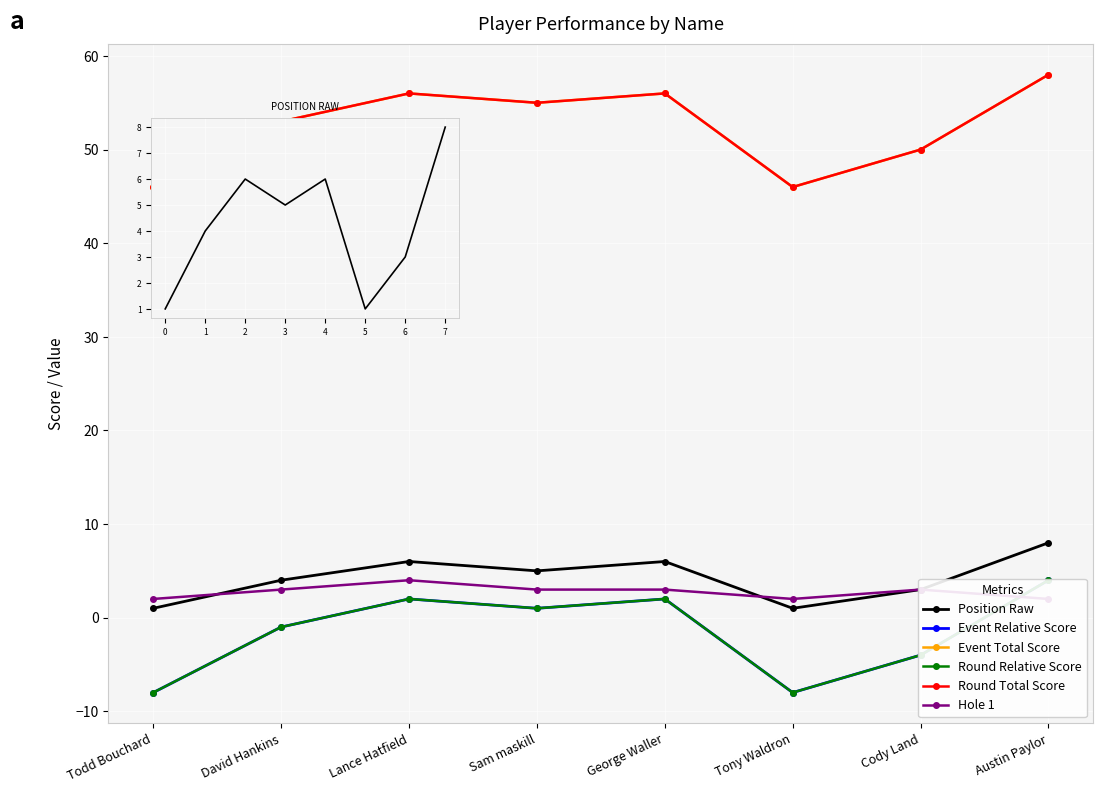

At how many categories does at least one series exceed 51?

5